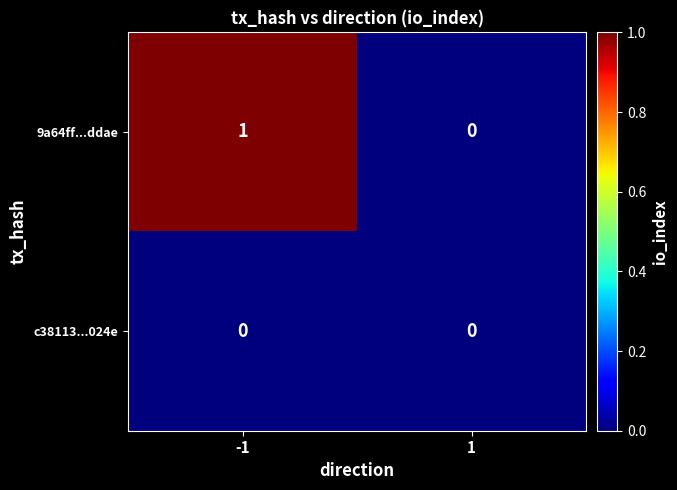

Between -1 and 1, which series saw the biggest shift?

9a64ff...ddae